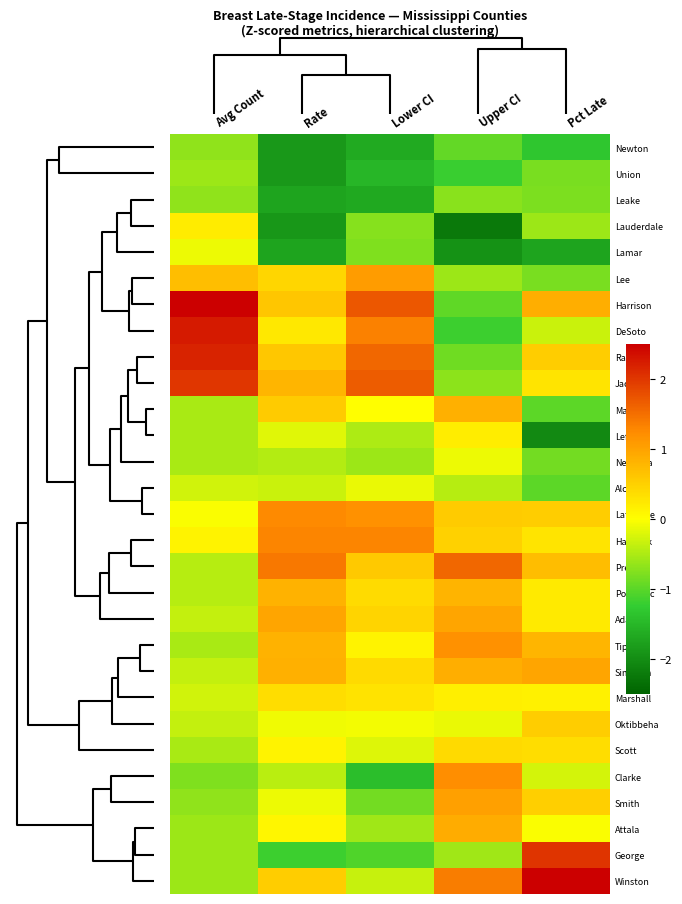

Reading left to right, transcribe all the data shown in this chart.

Newton: Avg Count=-0.7	Rate=-1.9	Lower CI=-1.7	Upper CI=-0.9	Pct Late=-1.3
Union: Avg Count=-0.6	Rate=-1.9	Lower CI=-1.5	Upper CI=-1.2	Pct Late=-0.8
Leake: Avg Count=-0.7	Rate=-1.7	Lower CI=-1.7	Upper CI=-0.7	Pct Late=-0.8
Lauderdale: Avg Count=0.2	Rate=-1.9	Lower CI=-0.7	Upper CI=-2.2	Pct Late=-0.6
Lamar: Avg Count=-0.1	Rate=-1.7	Lower CI=-0.8	Upper CI=-1.9	Pct Late=-1.7
Lee: Avg Count=0.7	Rate=0.4	Lower CI=1.1	Upper CI=-0.6	Pct Late=-0.8
Harrison: Avg Count=3.0	Rate=0.6	Lower CI=1.7	Upper CI=-1.0	Pct Late=0.9
DeSoto: Avg Count=2.3	Rate=0.2	Lower CI=1.3	Upper CI=-1.2	Pct Late=-0.3
Rankin: Avg Count=2.2	Rate=0.6	Lower CI=1.6	Upper CI=-0.9	Pct Late=0.5
Jackson: Avg Count=2.0	Rate=0.8	Lower CI=1.7	Upper CI=-0.7	Pct Late=0.3
Marion: Avg Count=-0.5	Rate=0.6	Lower CI=0.0	Upper CI=0.9	Pct Late=-1.0
Leflore: Avg Count=-0.5	Rate=-0.2	Lower CI=-0.5	Upper CI=0.2	Pct Late=-2.0
Neshoba: Avg Count=-0.5	Rate=-0.5	Lower CI=-0.6	Upper CI=-0.1	Pct Late=-0.8
Alcorn: Avg Count=-0.3	Rate=-0.3	Lower CI=-0.1	Upper CI=-0.4	Pct Late=-1.0
Lafayette: Avg Count=-0.0	Rate=1.3	Lower CI=1.2	Upper CI=0.6	Pct Late=0.5
Hancock: Avg Count=0.1	Rate=1.3	Lower CI=1.3	Upper CI=0.5	Pct Late=0.3
Prentiss: Avg Count=-0.4	Rate=1.4	Lower CI=0.6	Upper CI=1.6	Pct Late=0.7
Pontotoc: Avg Count=-0.4	Rate=0.8	Lower CI=0.4	Upper CI=0.8	Pct Late=0.2
Adams: Avg Count=-0.4	Rate=1.0	Lower CI=0.5	Upper CI=1.0	Pct Late=0.2
Tippah: Avg Count=-0.5	Rate=0.8	Lower CI=0.1	Upper CI=1.2	Pct Late=0.8
Simpson: Avg Count=-0.4	Rate=0.9	Lower CI=0.4	Upper CI=0.9	Pct Late=1.0
Marshall: Avg Count=-0.3	Rate=0.4	Lower CI=0.3	Upper CI=0.2	Pct Late=0.2
Oktibbeha: Avg Count=-0.4	Rate=-0.1	Lower CI=-0.1	Upper CI=-0.1	Pct Late=0.5
Scott: Avg Count=-0.5	Rate=0.1	Lower CI=-0.2	Upper CI=0.4	Pct Late=0.4
Clarke: Avg Count=-0.8	Rate=-0.4	Lower CI=-1.4	Upper CI=1.2	Pct Late=-0.3
Smith: Avg Count=-0.7	Rate=-0.1	Lower CI=-0.8	Upper CI=1.0	Pct Late=0.5
Attala: Avg Count=-0.6	Rate=0.1	Lower CI=-0.6	Upper CI=0.9	Pct Late=-0.0
George: Avg Count=-0.6	Rate=-1.2	Lower CI=-1.1	Upper CI=-0.6	Pct Late=2.0
Winston: Avg Count=-0.6	Rate=0.5	Lower CI=-0.3	Upper CI=1.4	Pct Late=2.5